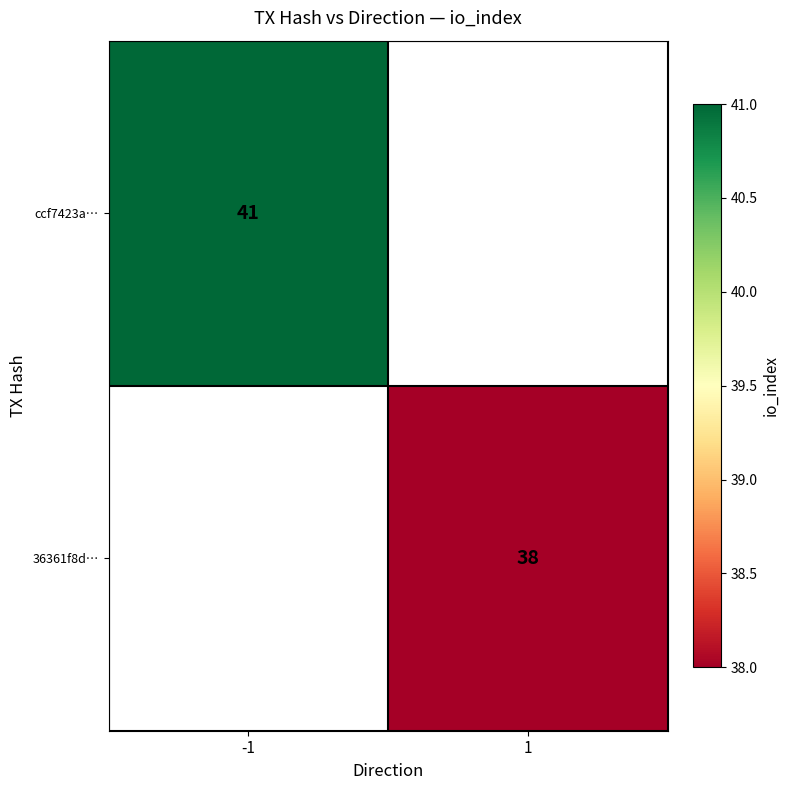

The value of 36361f8d… at 1 is 38. True or false?

True